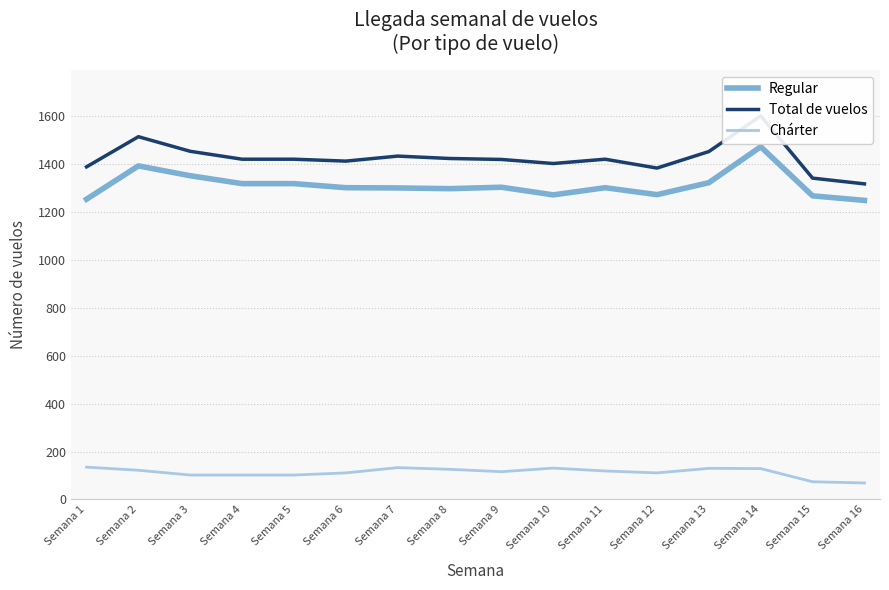

True or false: Chárter and Regular intersect in this chart.

False